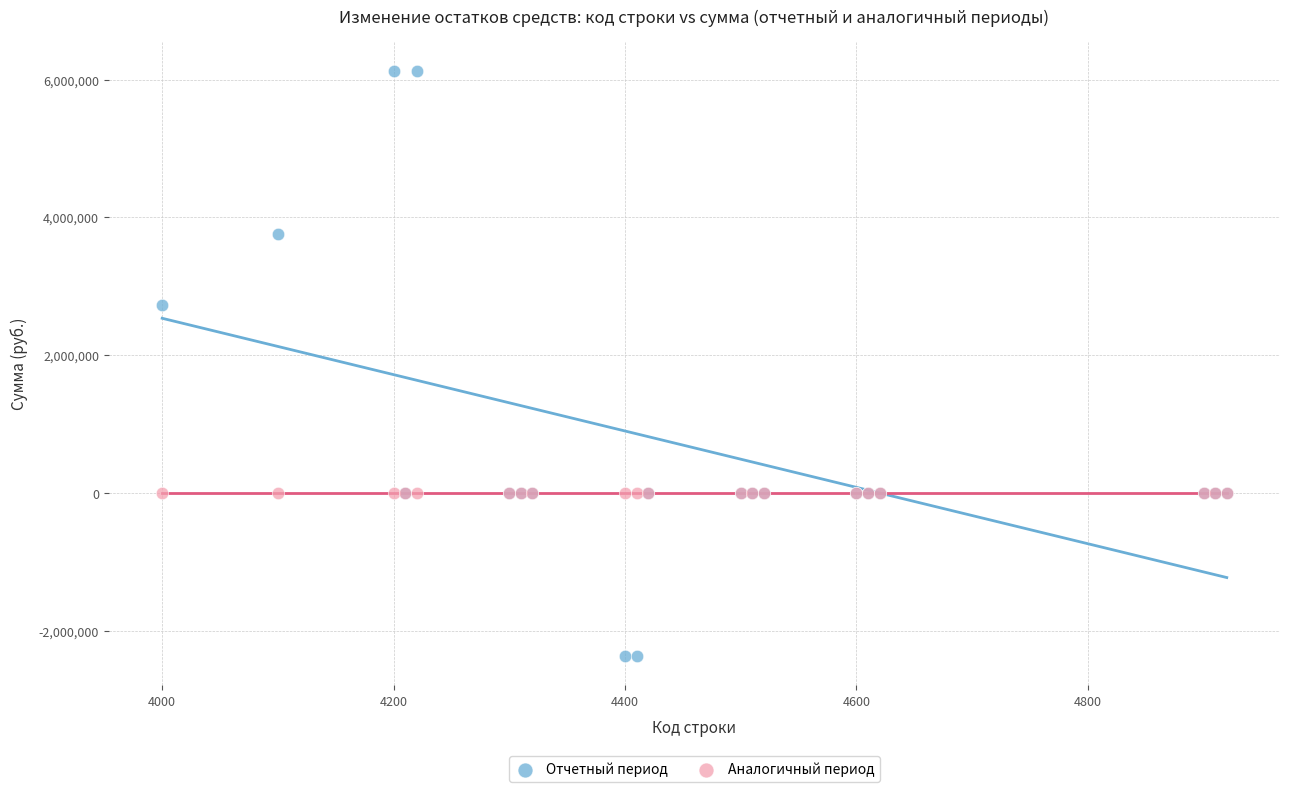

Which series reaches the maximum Y coordinate?

Отчетный период